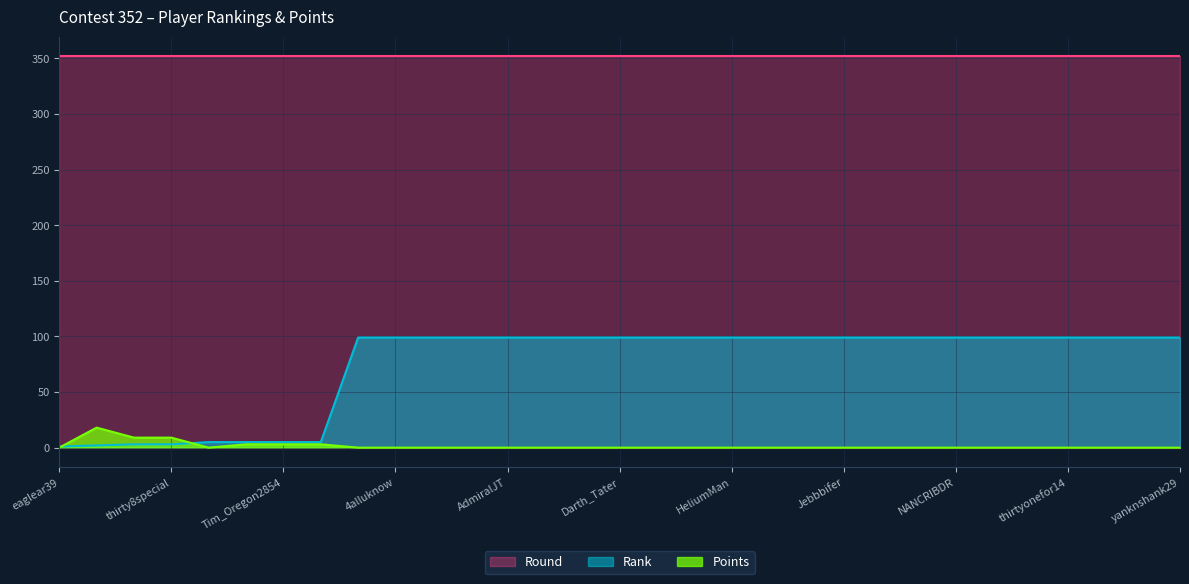

List the series in order of their overall mean, lowest first.

Points, Rank, Round